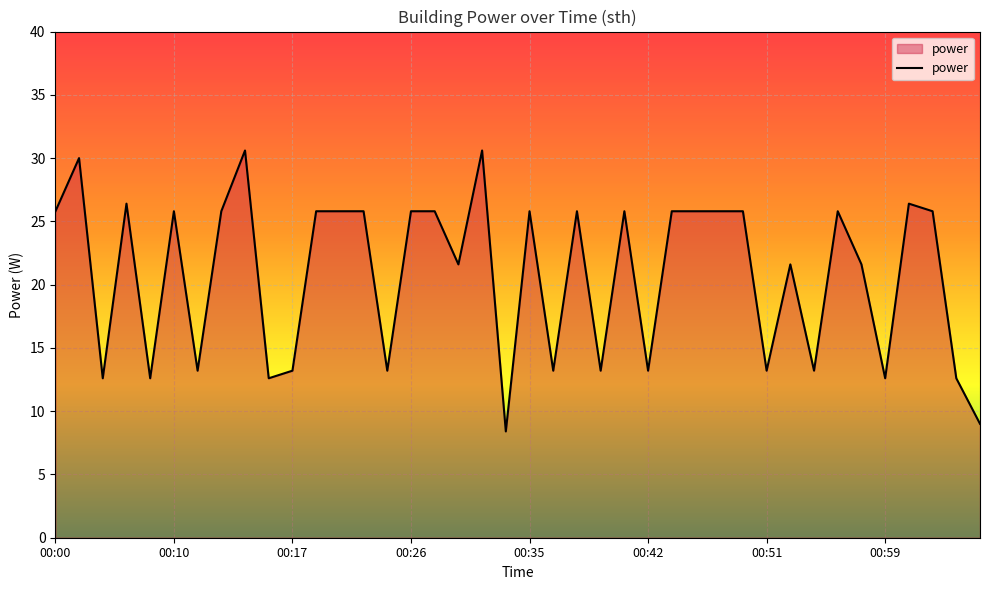

What is the difference between the maximum and minimum values?

22.2